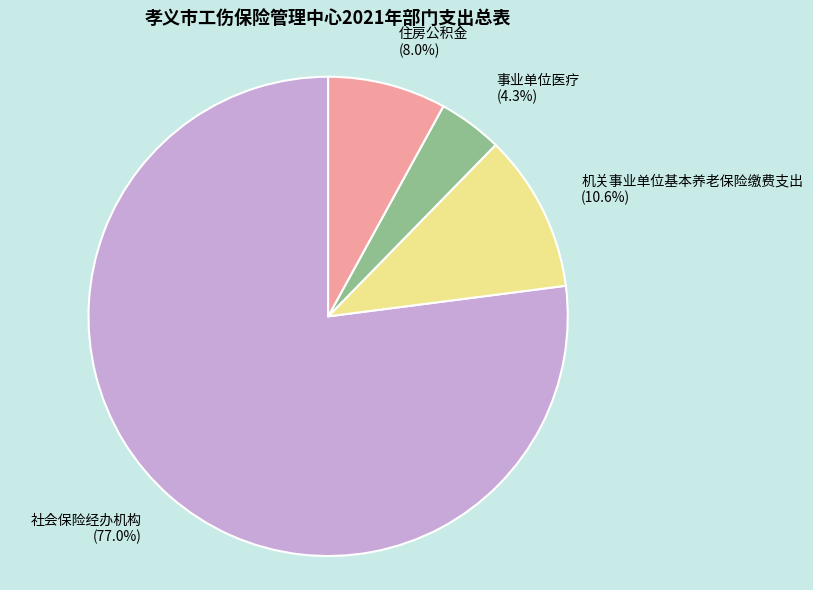

Is 住房公积金 the majority of the pie?

No